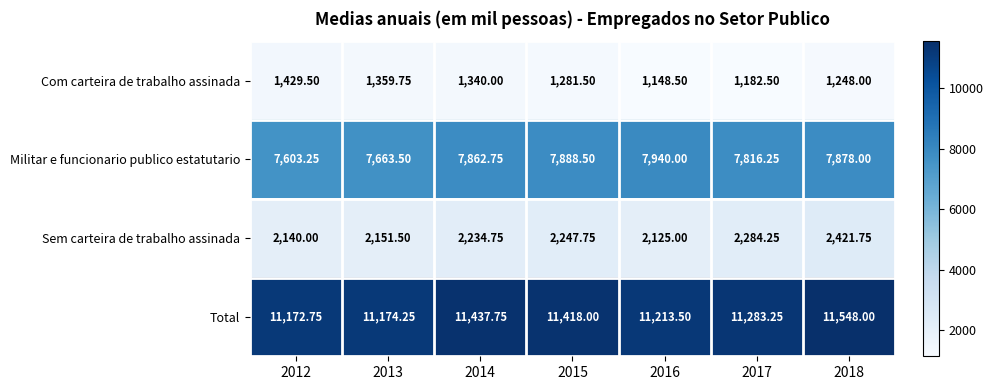

Between 2014 and 2015, which series saw the biggest shift?

Com carteira de trabalho assinada